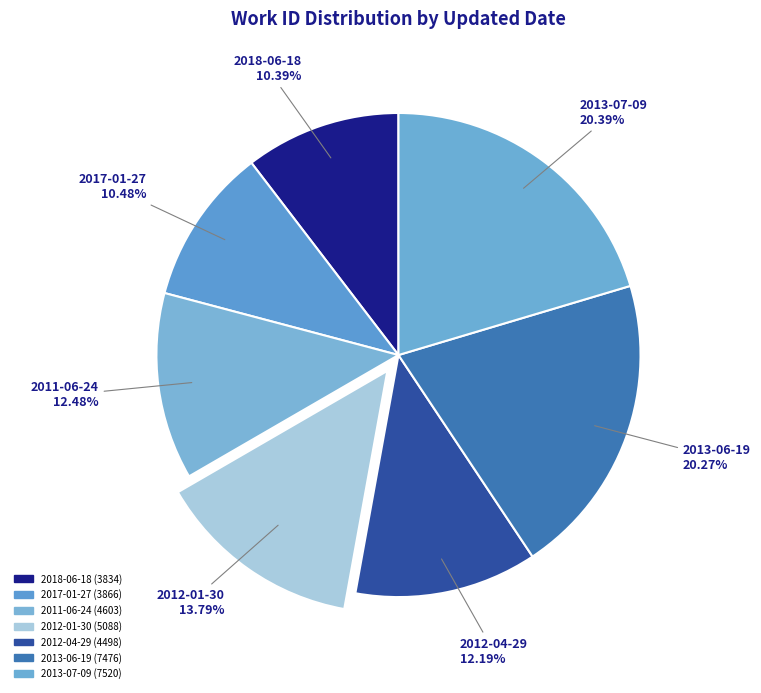

To the nearest percent, what is the combined percentage of 2013-06-19 and 2013-07-09?

41%